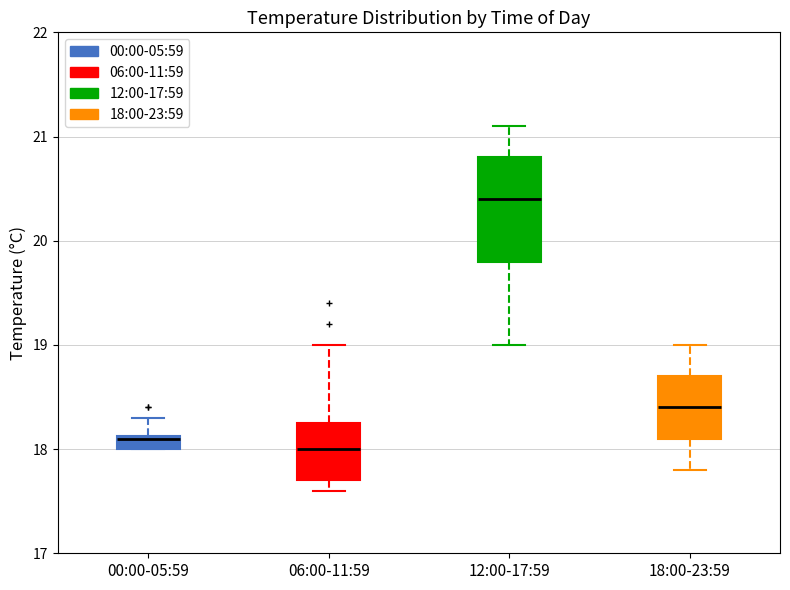

Where is the lower edge of the box for 06:00-11:59 on the y-axis? The values are not printed on the chart, so give them approximately, as read against the axis.

17.7